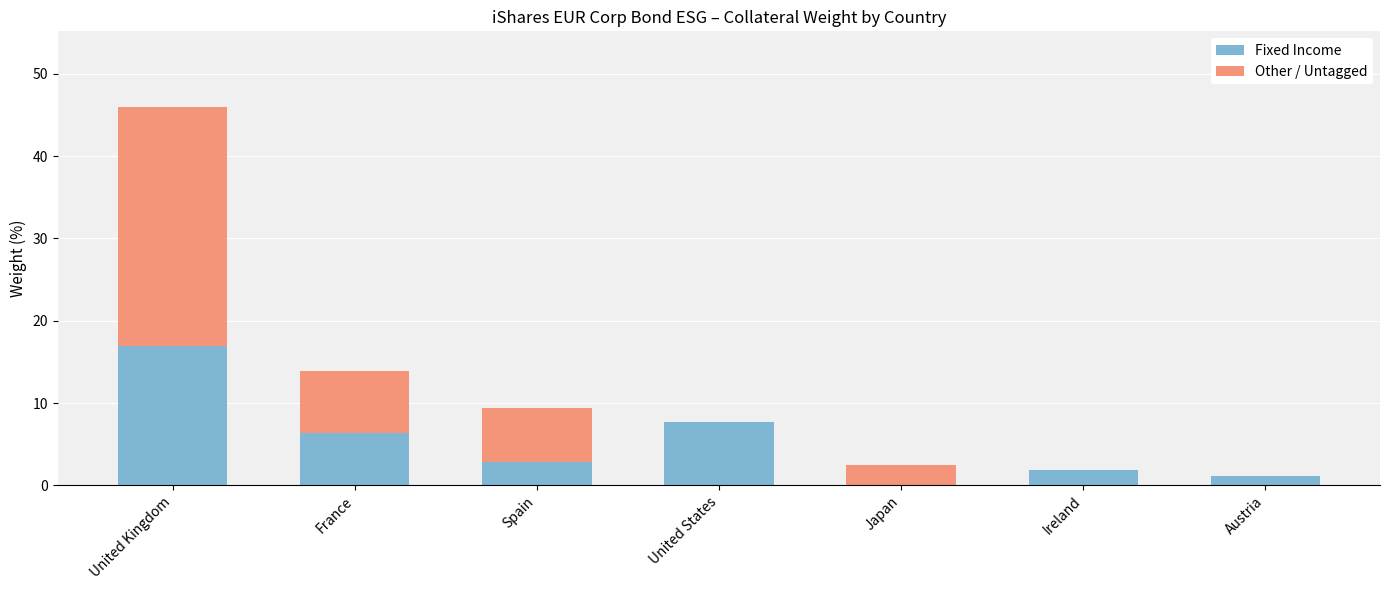

What are all the series names shown in the legend?

Fixed Income, Other / Untagged